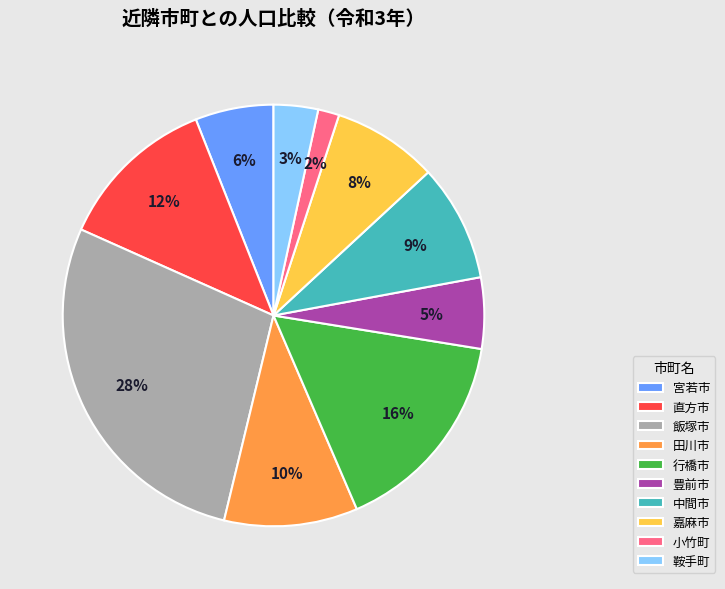

Is the sum of 行橋市 and 田川市 greater than half?

No